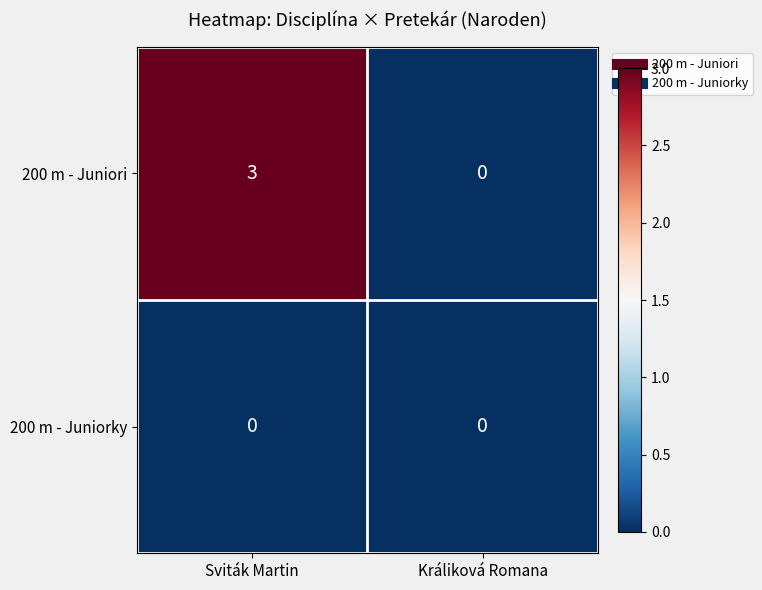

At which category does the chart reach its peak across all series?

Sviták Martin